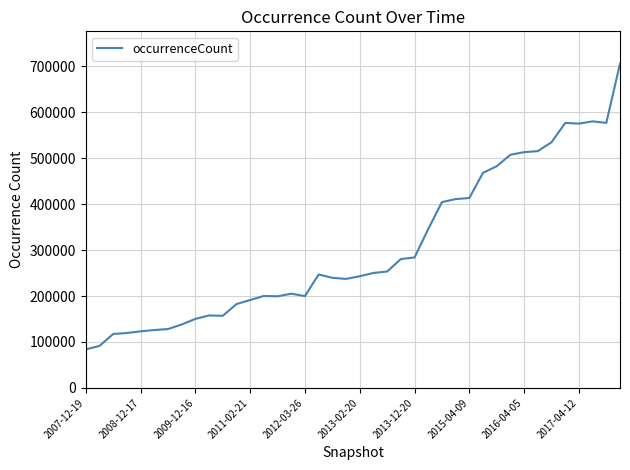

What is the difference between the maximum and minimum values?

621564